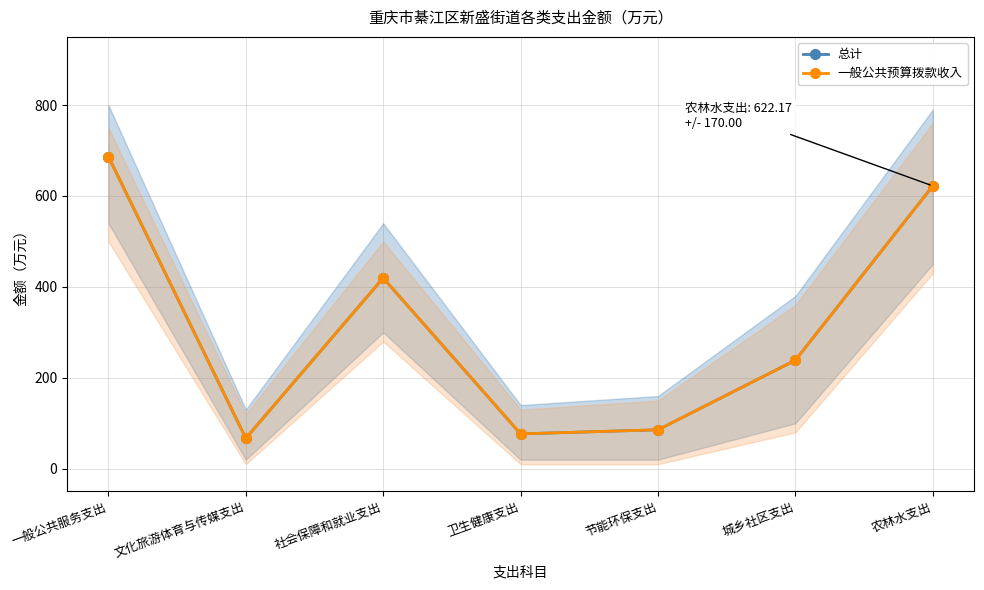

Is the value of 总计 at 卫生健康支出 greater than the value of 一般公共预算拨款收入 at 卫生健康支出?

No